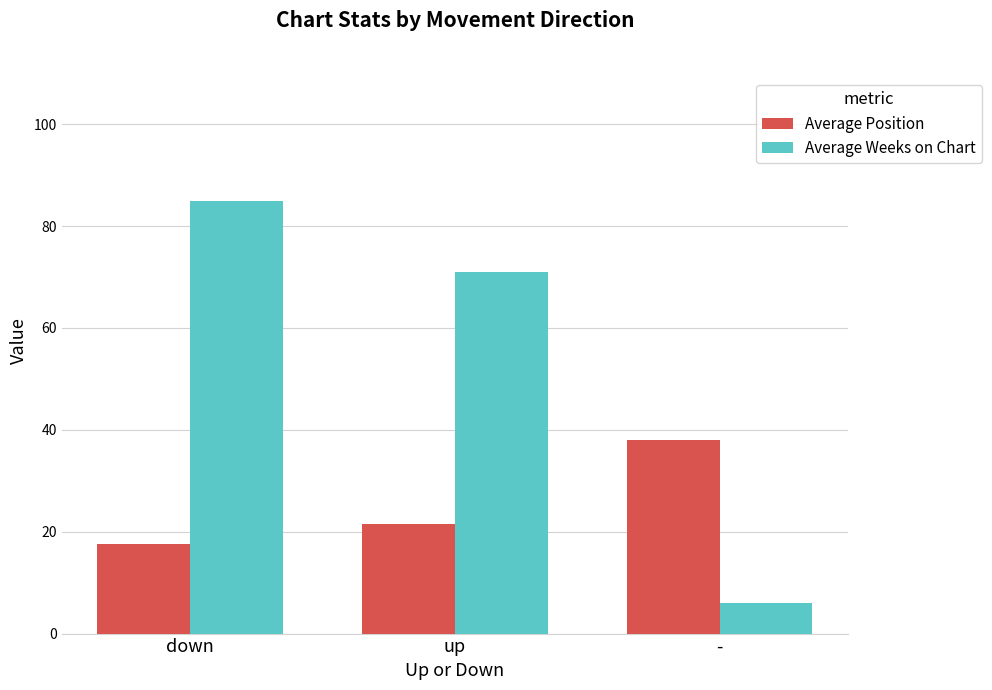

What is the spread (max minus min) of values at down?

67.3